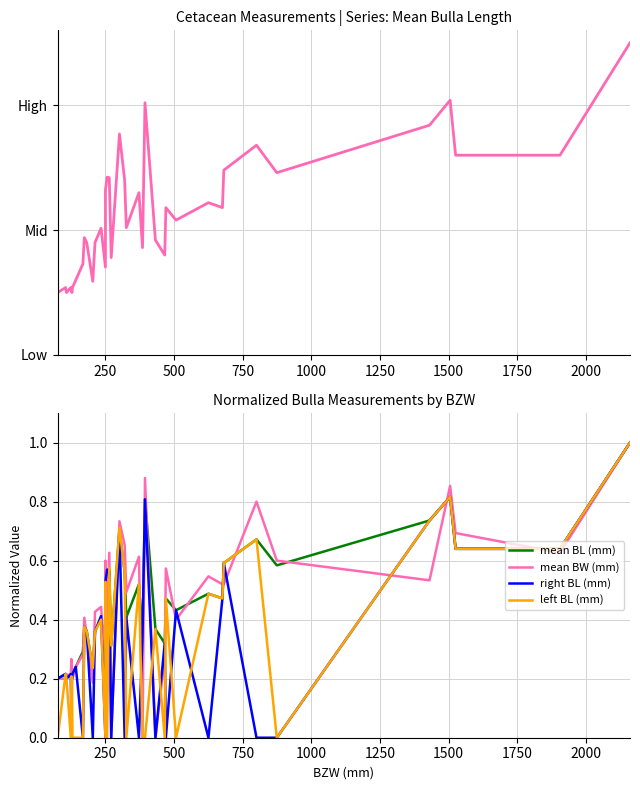

Reading left to right, list all the values displayed in this chart.

mean BL (mm): 0.2	0.2	0.2	0.2	0.2	0.2	0.2	0.2	0.3	0.4	0.4	0.2	0.4	0.4	0.3	0.5	0.6	0.6	0.3	0.7	0.6	0.4	0.5	0.3	0.8	0.4	0.3	0.5	0.4	0.5	0.5	0.6	0.7	0.6	0.7	0.8	0.6	0.6	1.0
mean BW (mm): 0.2	0.2	0.2	0.2	0.3	0.2	0.2	0.2	0.3	0.4	0.3	0.2	0.4	0.4	0.3	0.6	0.4	0.6	0.0	0.7	0.7	0.5	0.6	0.0	0.9	0.0	0.3	0.6	0.4	0.5	0.5	0.5	0.8	0.6	0.5	0.9	0.7	0.6	1.0
right BL (mm): 0.2	0.2	0.2	0.2	0.0	0.2	0.2	0.2	0.0	0.4	0.4	0.0	0.4	0.4	0.0	0.5	0.6	0.6	0.0	0.7	0.0	0.4	0.0	0.3	0.8	0.0	0.3	0.0	0.4	0.0	0.5	0.6	0.0	0.0	0.7	0.8	0.6	0.6	1.0
left BL (mm): 0.0	0.2	0.2	0.0	0.2	0.2	0.0	0.0	0.0	0.4	0.4	0.2	0.4	0.4	0.0	0.5	0.0	0.6	0.3	0.7	0.6	0.0	0.5	0.0	0.0	0.4	0.0	0.5	0.0	0.5	0.5	0.6	0.7	0.0	0.7	0.8	0.6	0.6	1.0